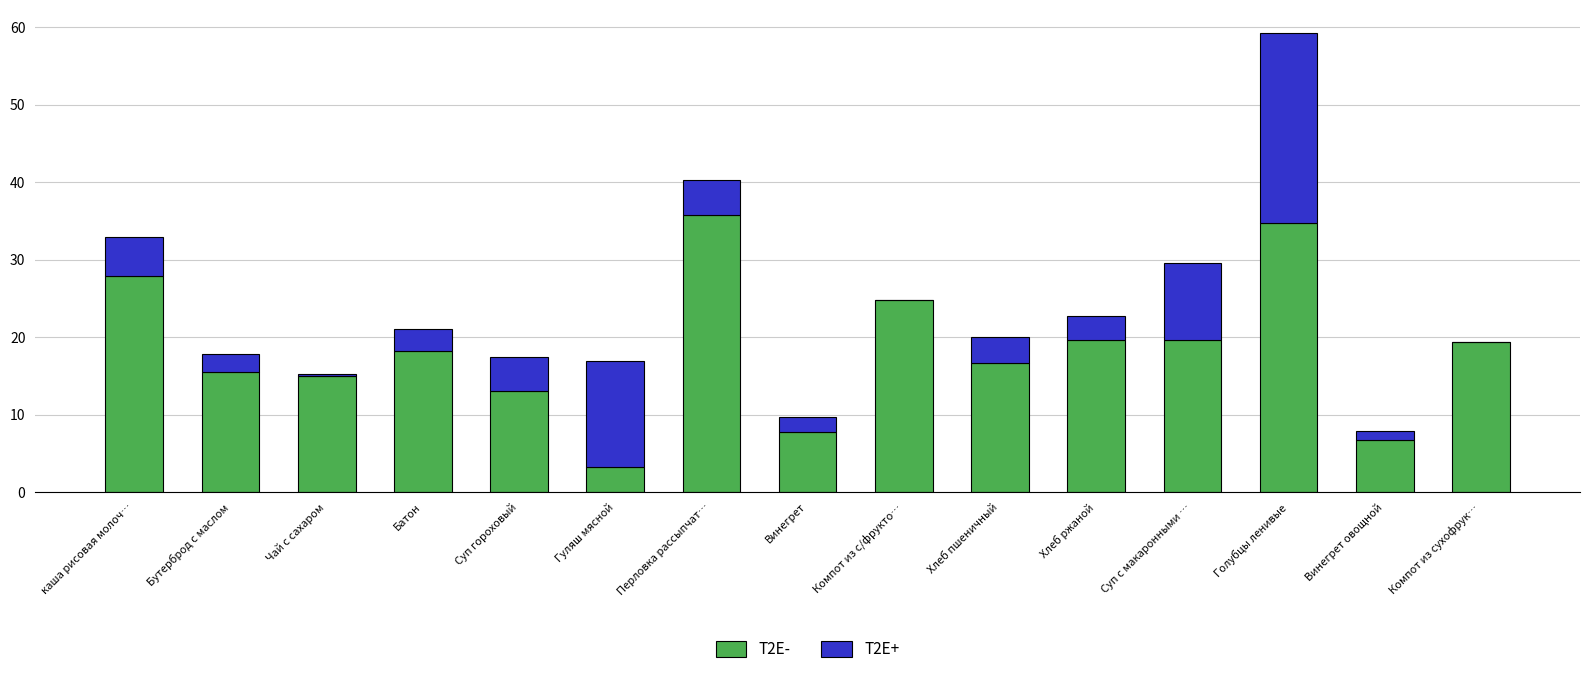

How many values in the T2E- series exceed 18?

8